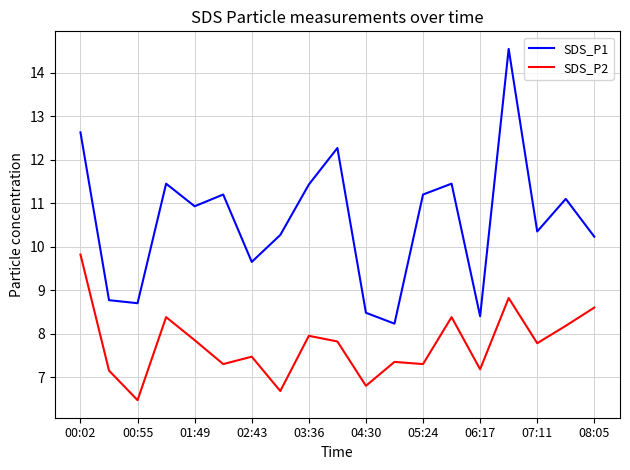

Rank the series by their maximum value, from lowest to highest.

SDS_P2, SDS_P1